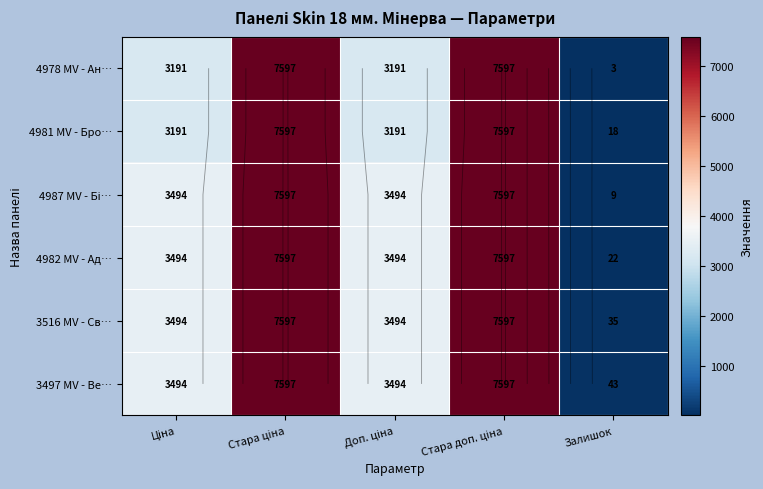

Rank the categories by 3497 MV - Ве… value from lowest to highest.

Залишок, Доп. ціна, Ціна, Стара ціна, Стара доп. ціна